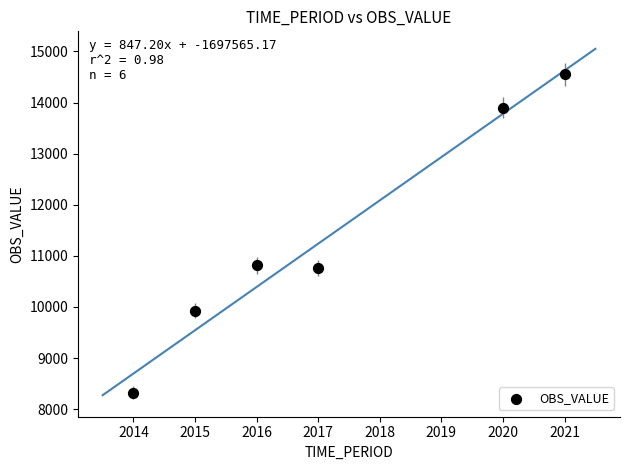

What is the average X value?

2017.2